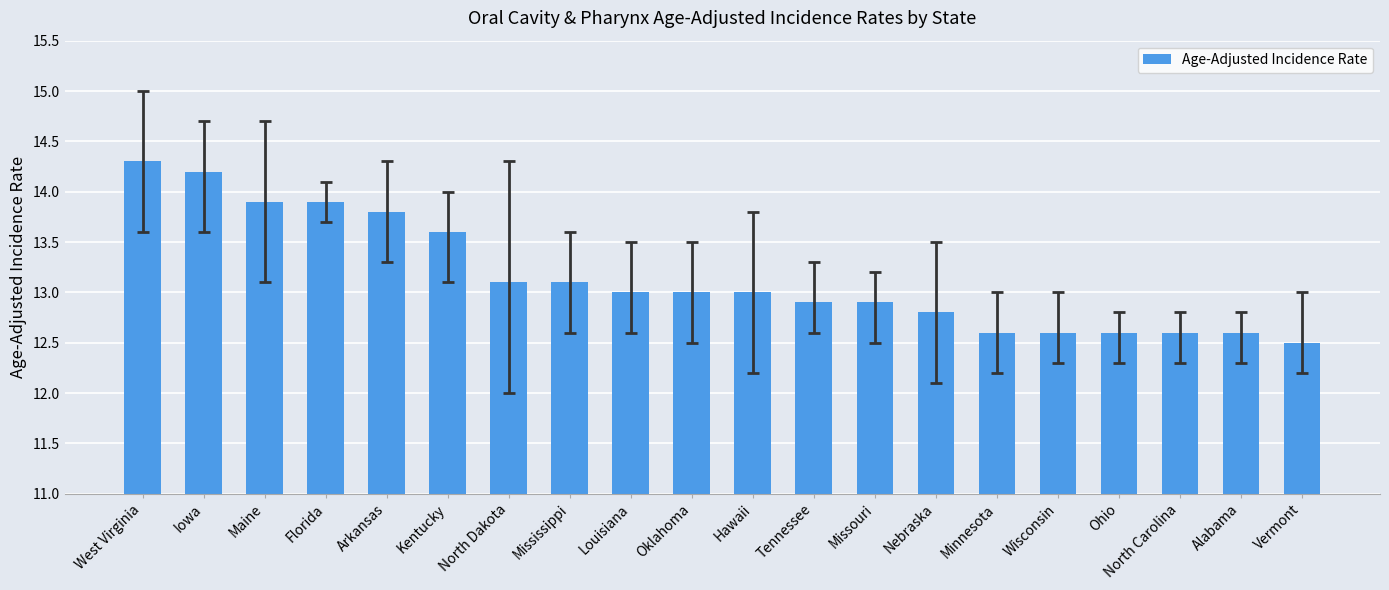

What is the ratio of the value at Mississippi to the value at Florida?

0.9